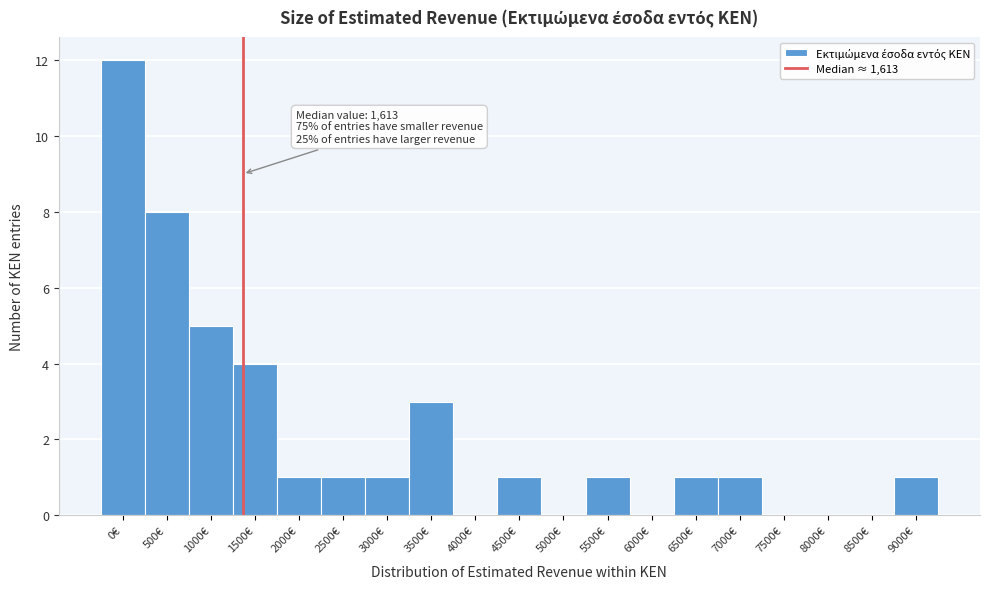

Reading left to right, list all the values displayed in this chart.

0€=12	500€=8	1000€=5	1500€=4	2000€=1	2500€=1	3000€=1	3500€=3	4000€=0	4500€=1	5000€=0	5500€=1	6000€=0	6500€=1	7000€=1	7500€=0	8000€=0	8500€=0	9000€=1